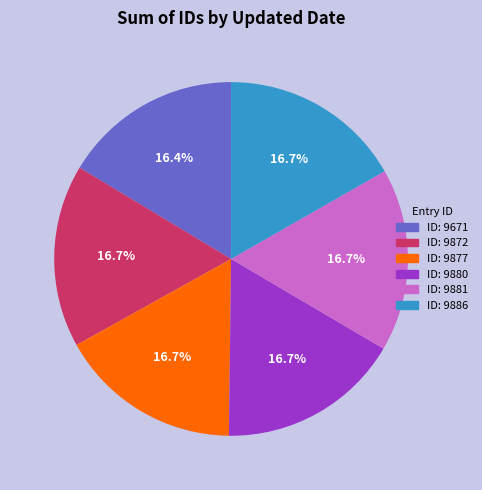

To the nearest percent, what is the average slice percentage?

17%